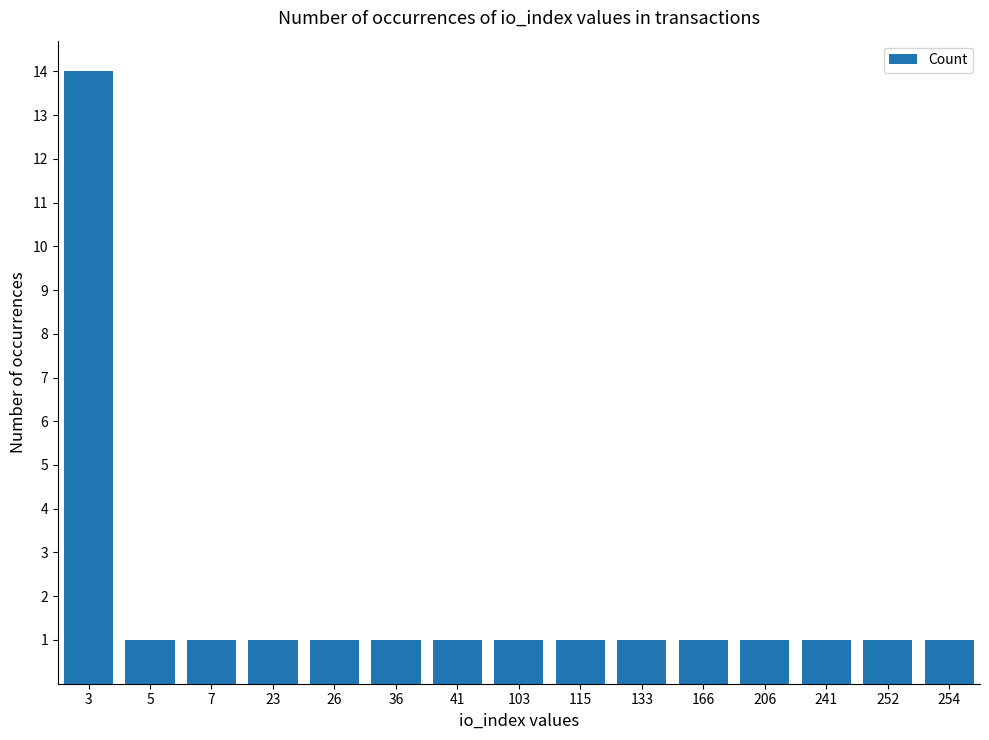

What is the greatest value displayed?

14